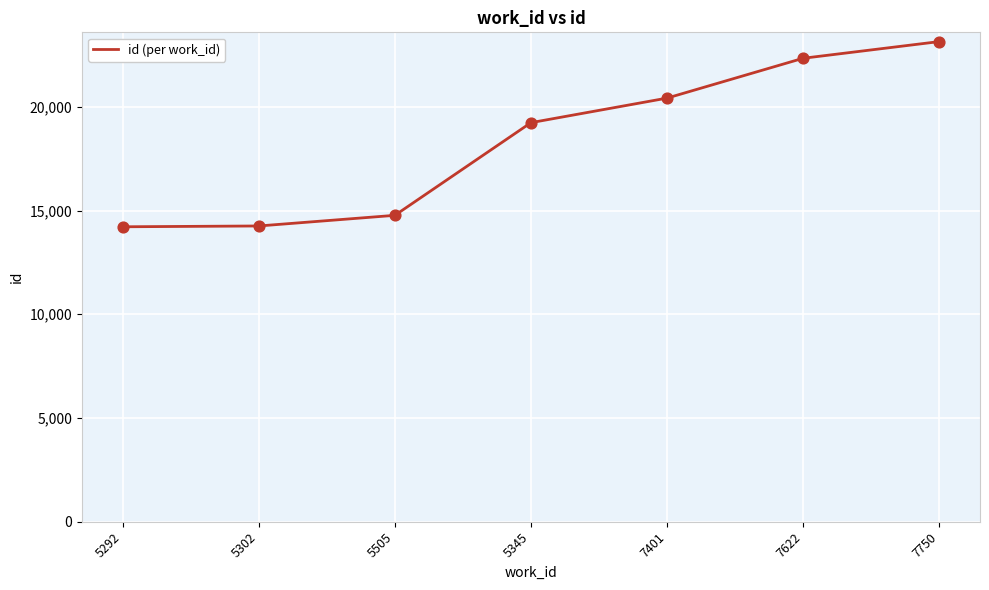

Between 5505 and 5302, which is larger?

5505